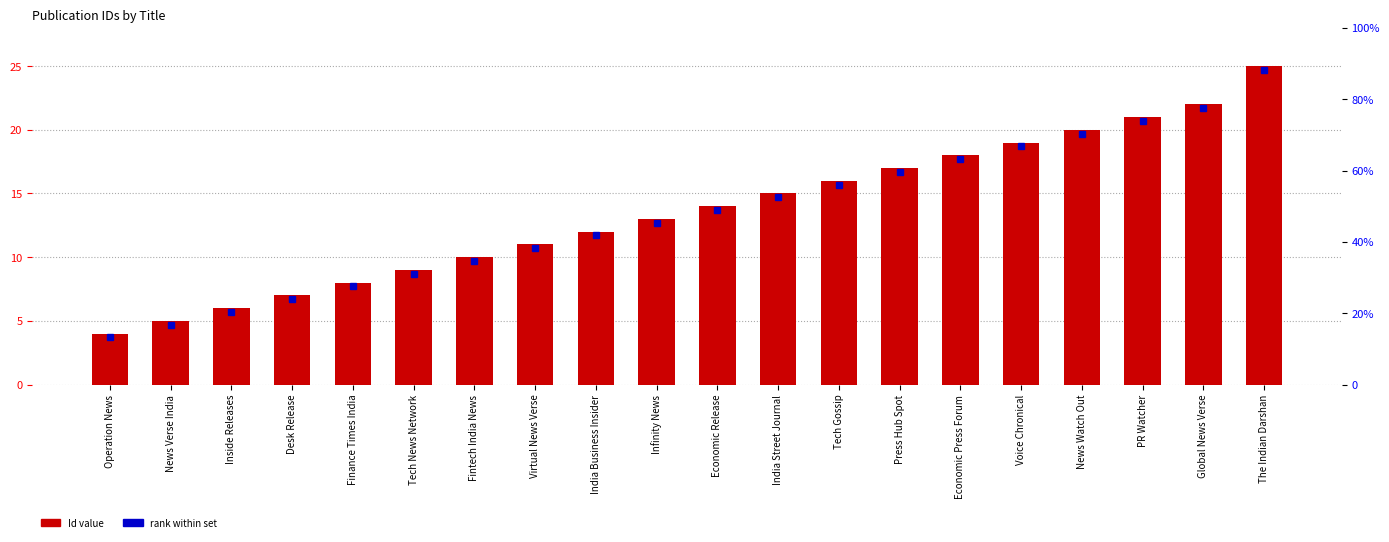

What is the difference between the maximum and minimum values?

21